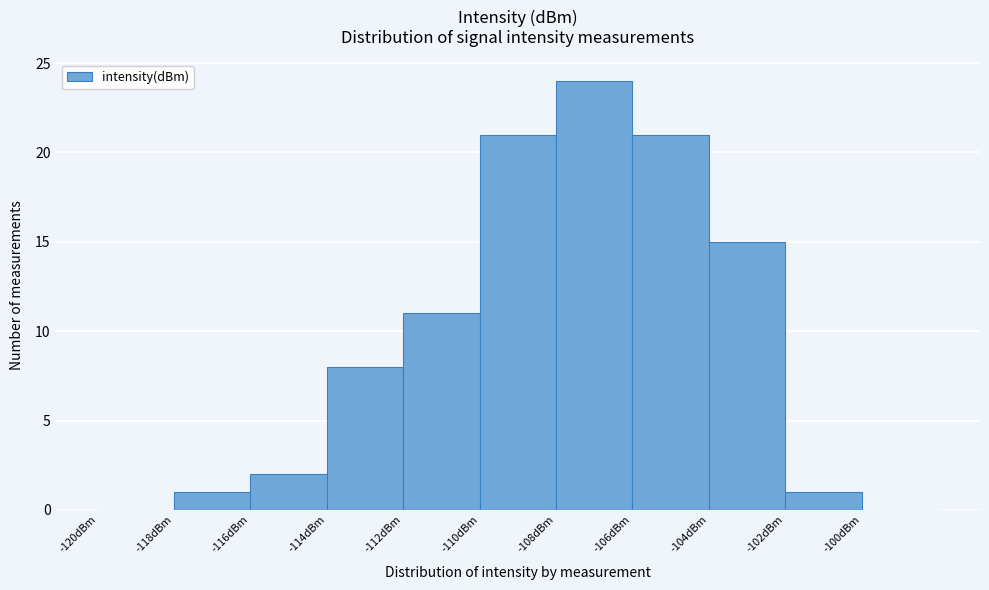

Which range on the x-axis has the tallest bar?

-108 to -106